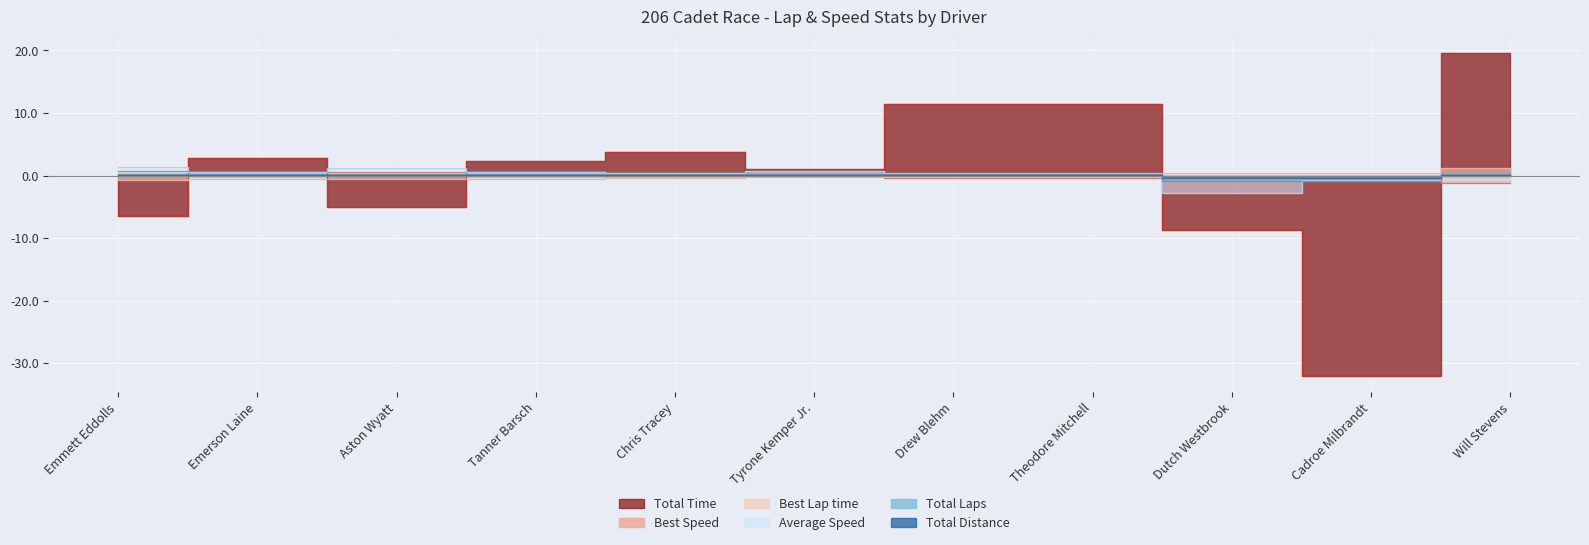

What is the lowest value of the Best Lap time series?

-0.7